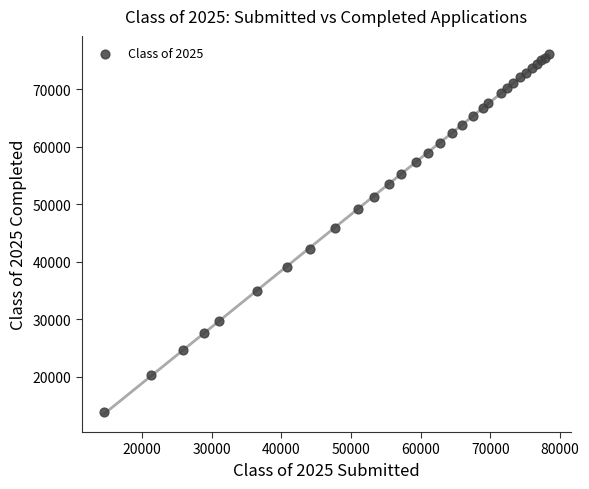

What Y value in the scatter plot is closest to 44956?

45832